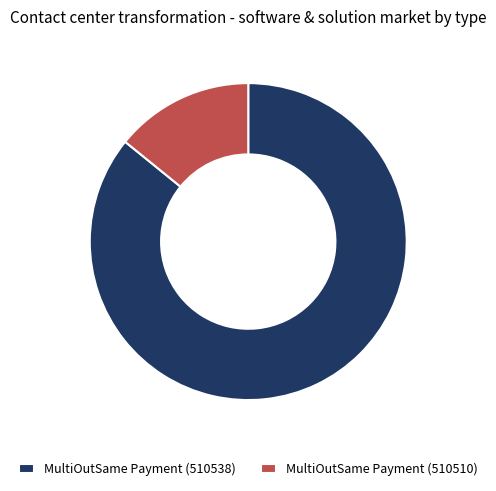

True or false: MultiOutSame Payment (510538) accounts for 91% of the total.

False